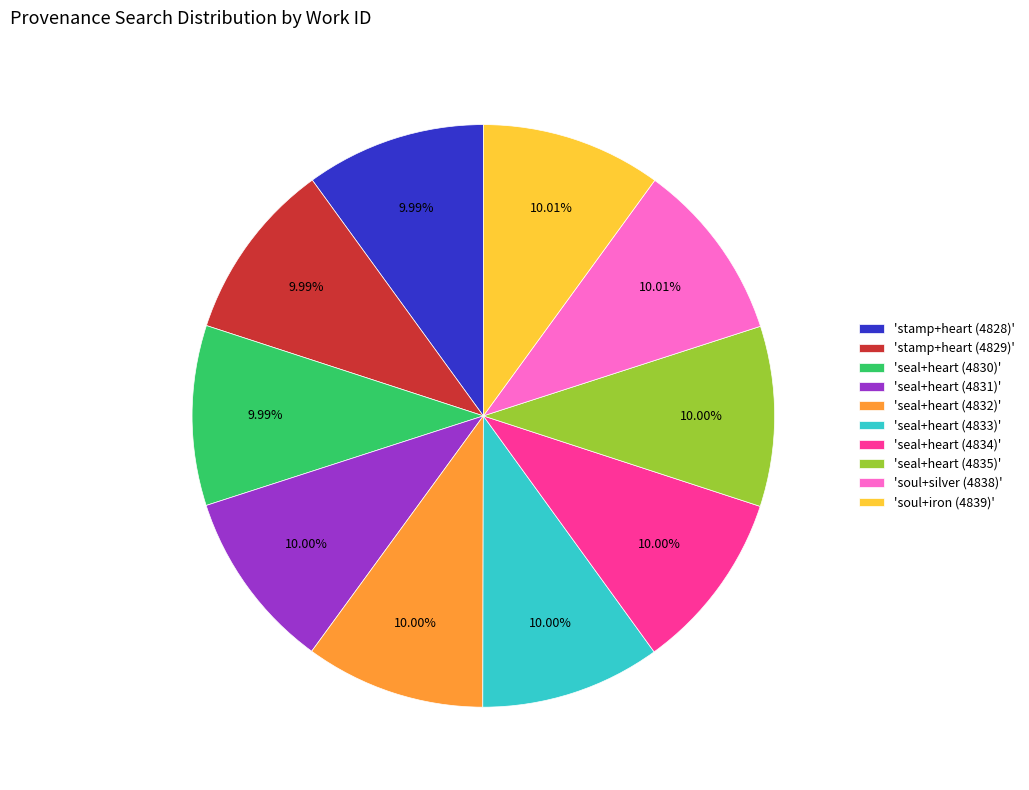

Combined, do 'stamp+heart (4829)' and 'stamp+heart (4828)' account for over 50%?

No